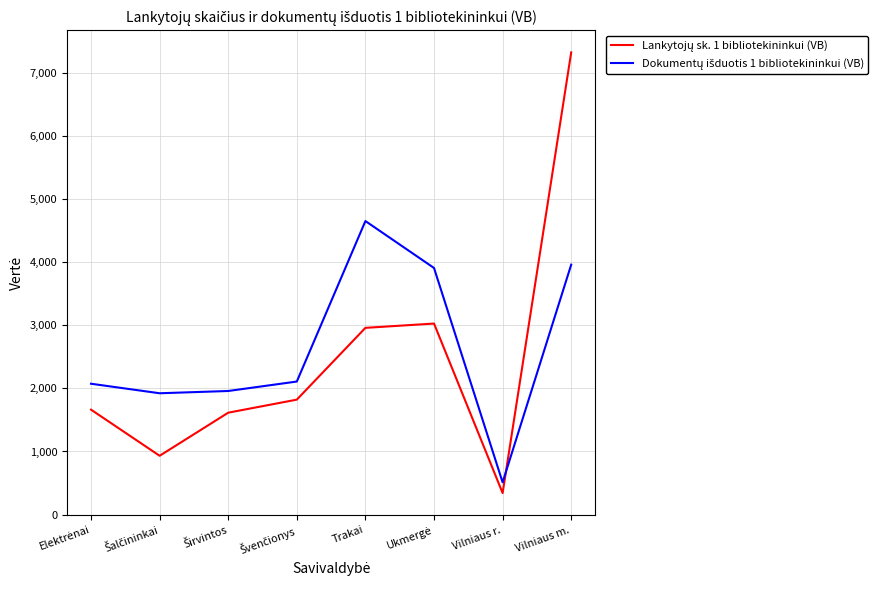

At which category is the sum across all series the highest?

Vilniaus m.